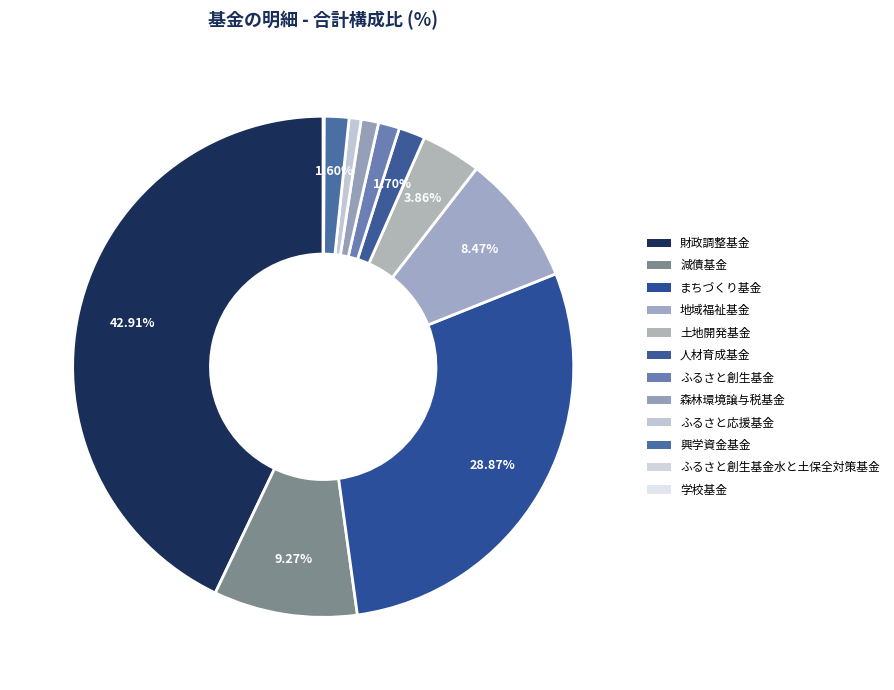

How many segments does this pie chart have?

12